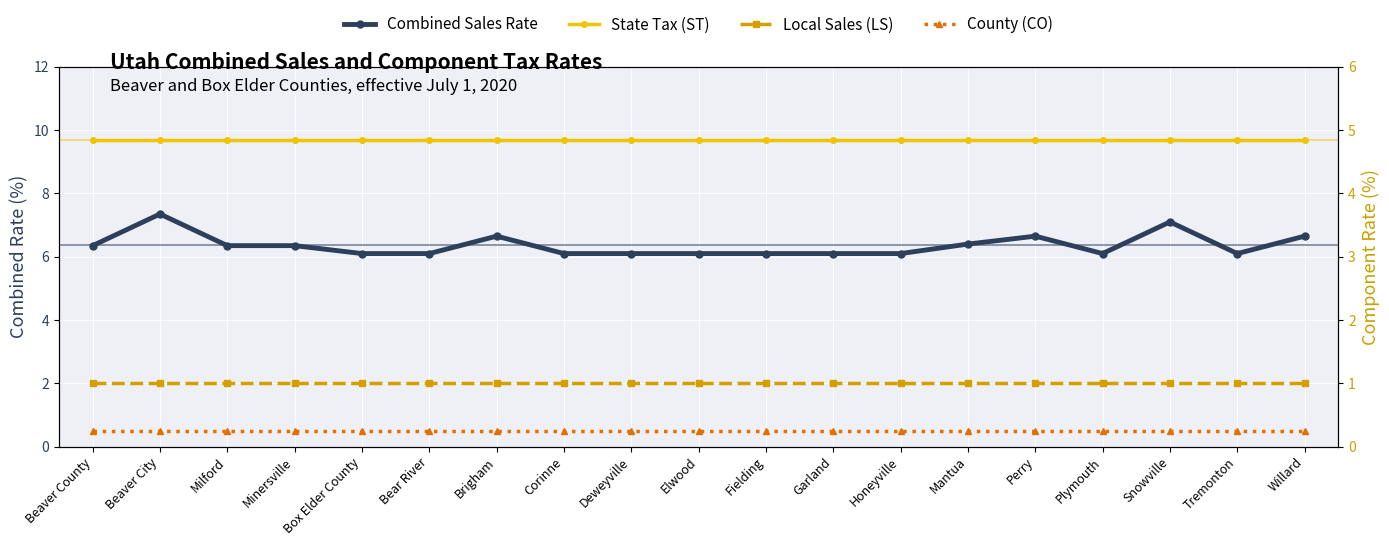

The value of County (CO) at Honeyville is 0.2. True or false?

True